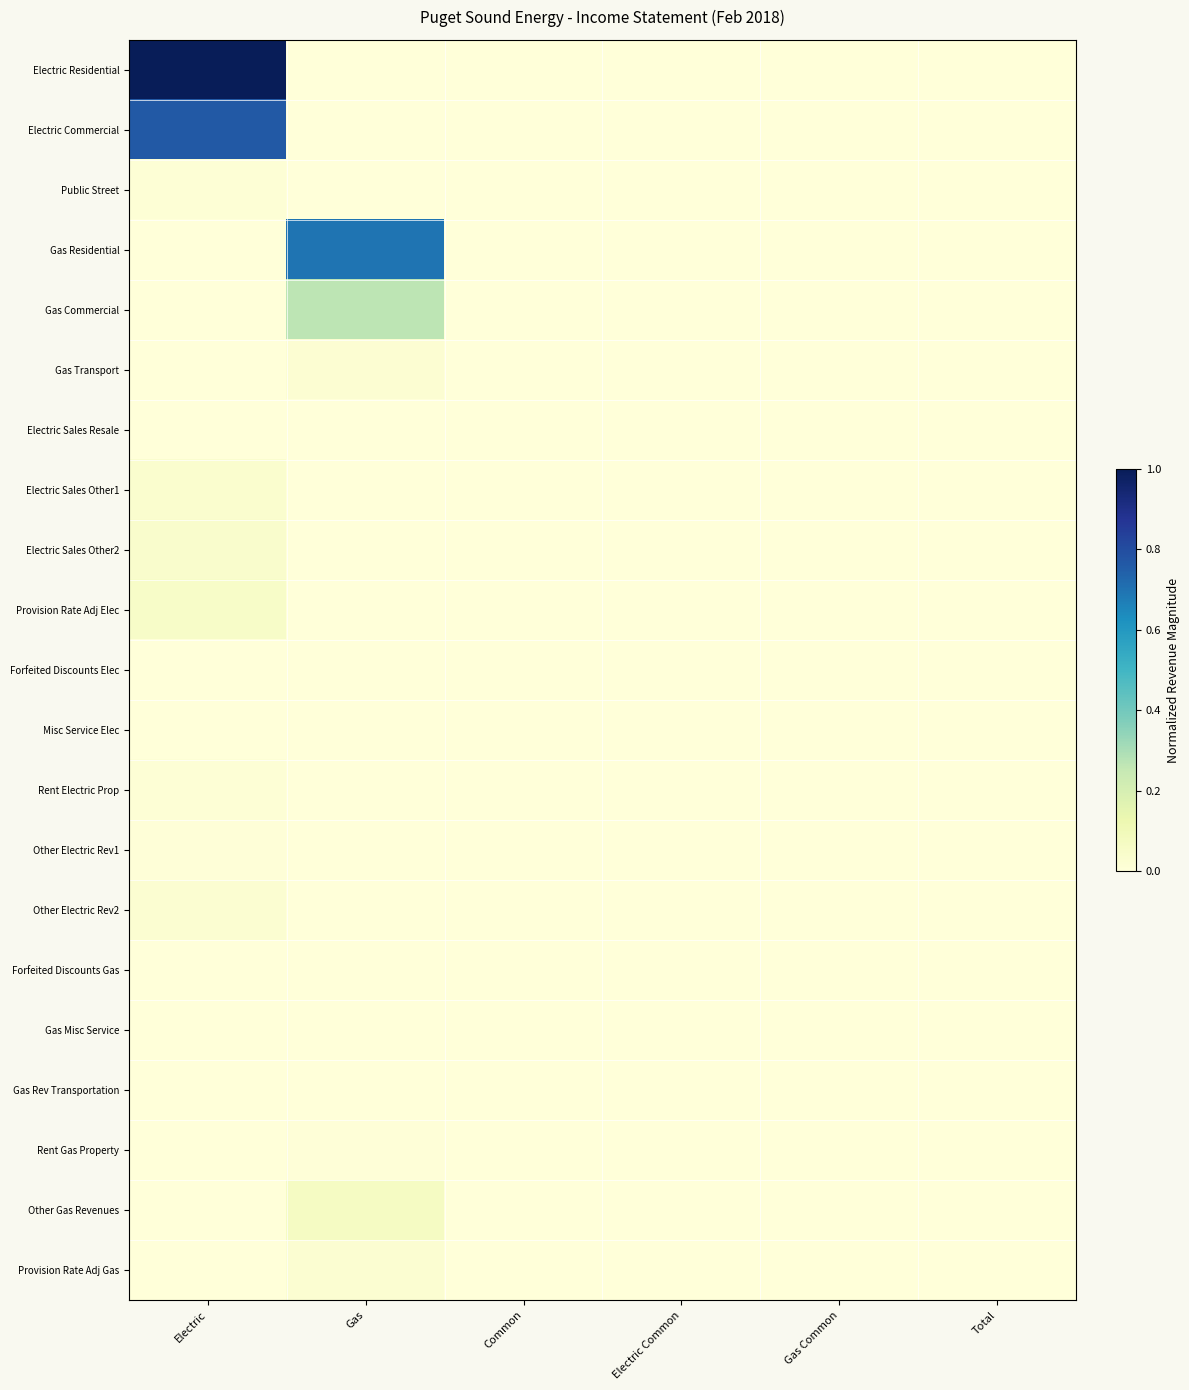

Which label corresponds to the largest value in the chart?

Electric